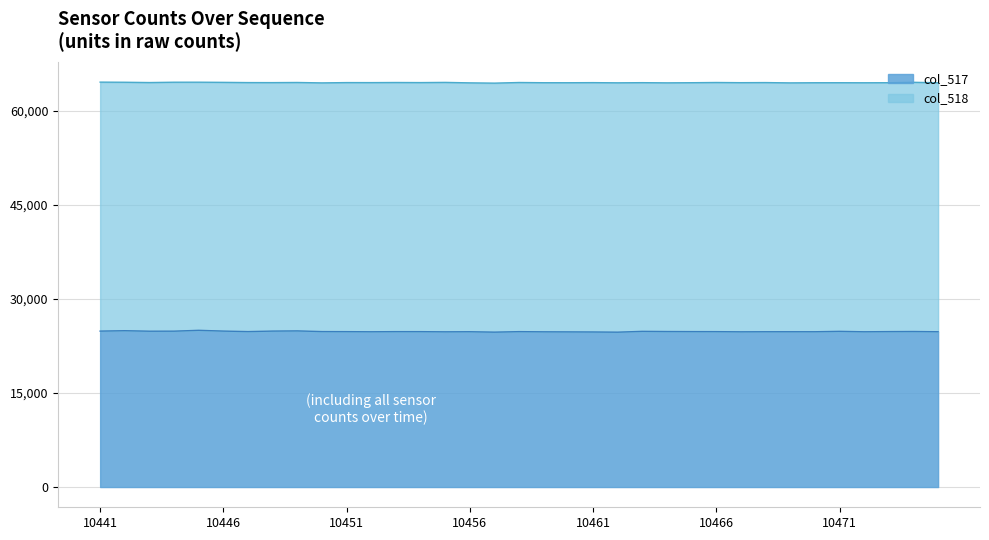

Which category has the lowest value across all series?

10462